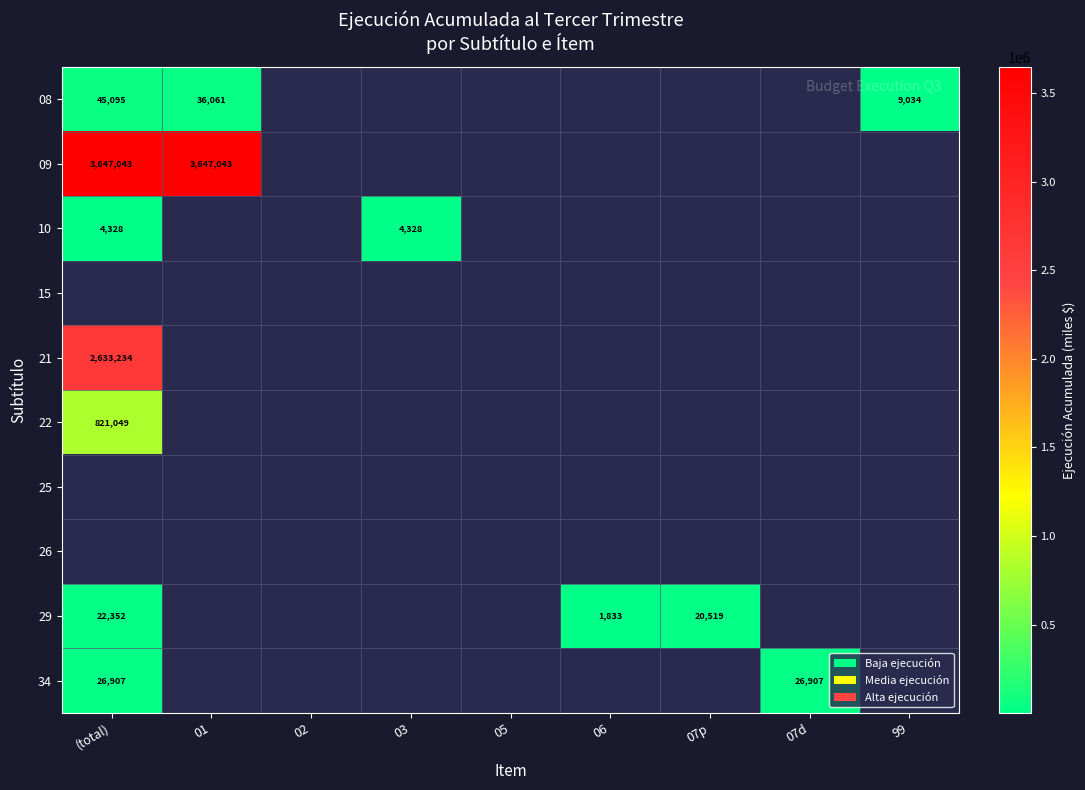

What is the greatest value displayed?

3647043.0